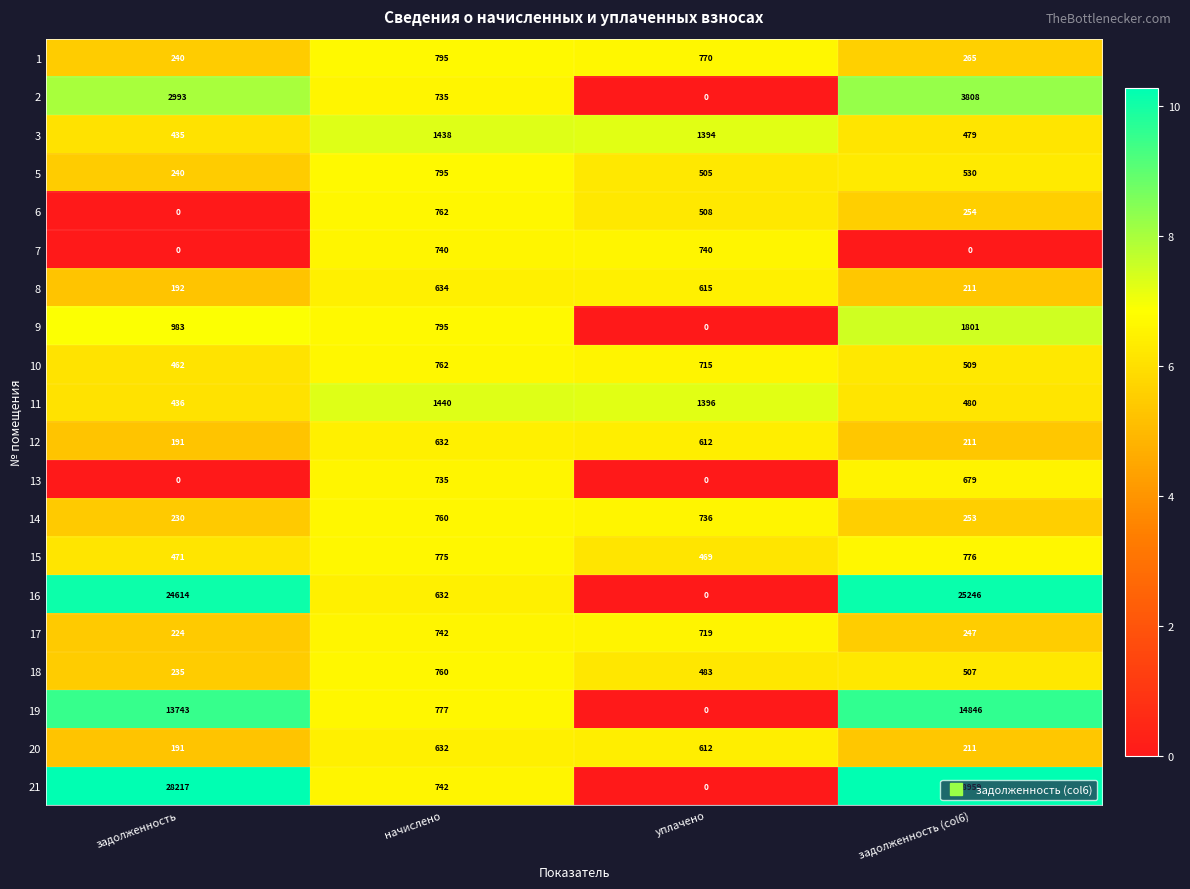

Is it true that 18 equals 760 at начислено?

True